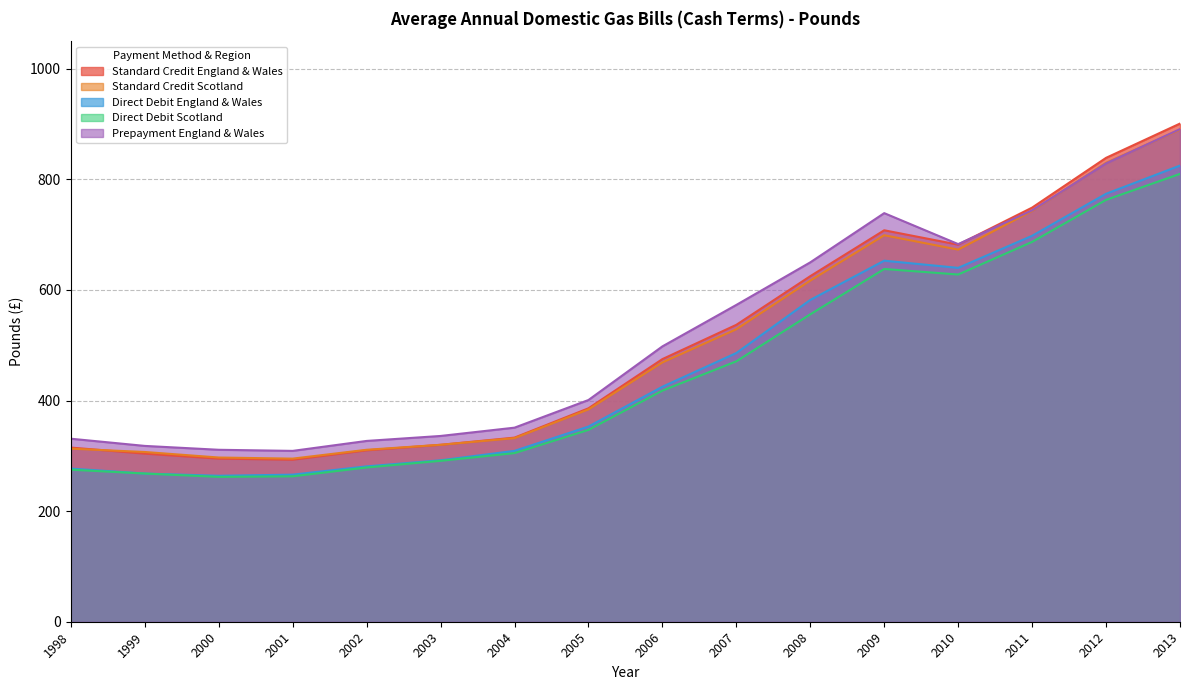

The value of Standard Credit England & Wales at 2002 is 192. True or false?

False